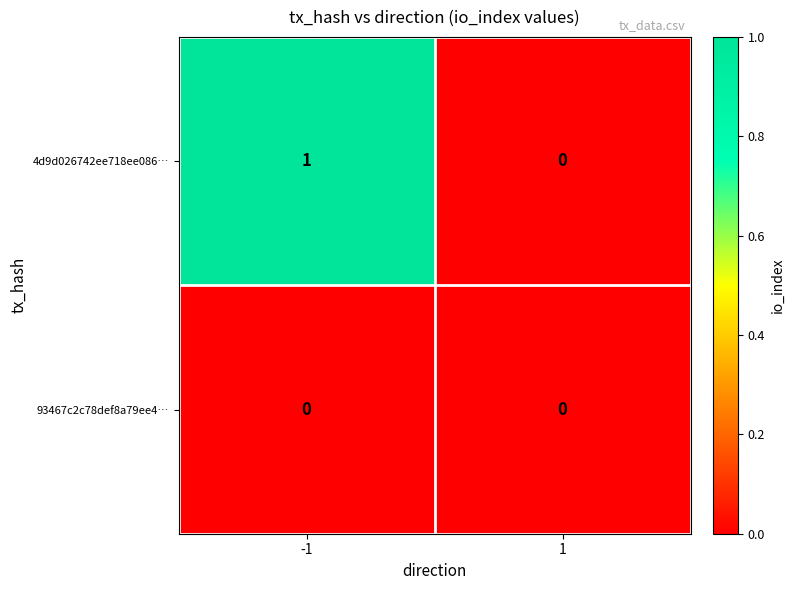

Rank the categories by 4d9d026742ee718ee086… value from lowest to highest.

1, -1